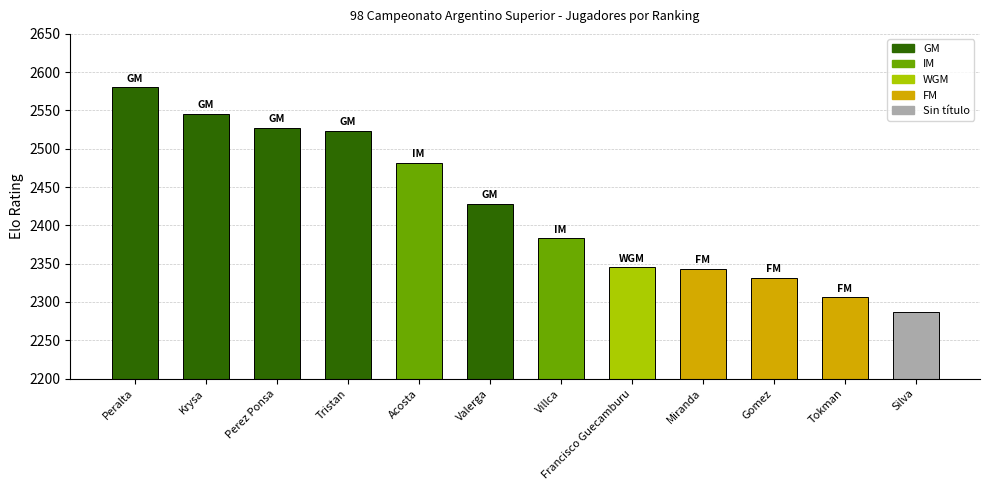

What is the difference between the maximum and minimum values?

293